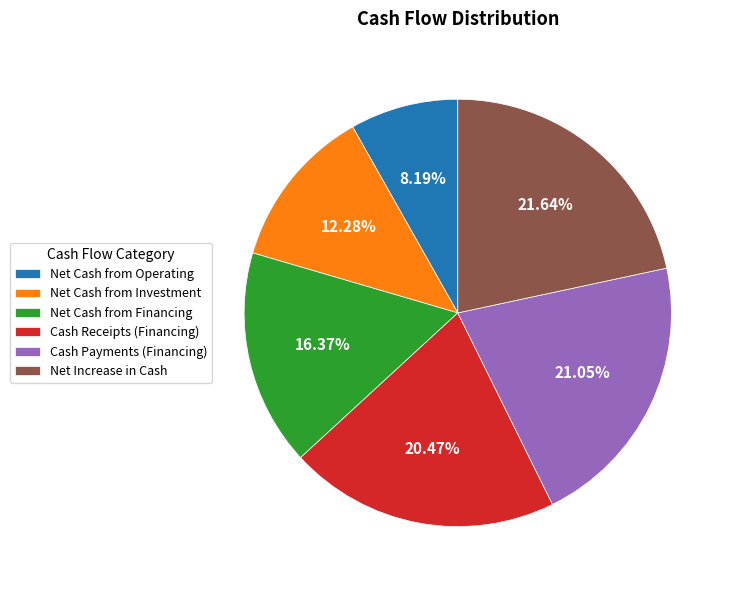

What is the total percentage of Net Cash from Financing and Net Cash from Investment?

28.7%